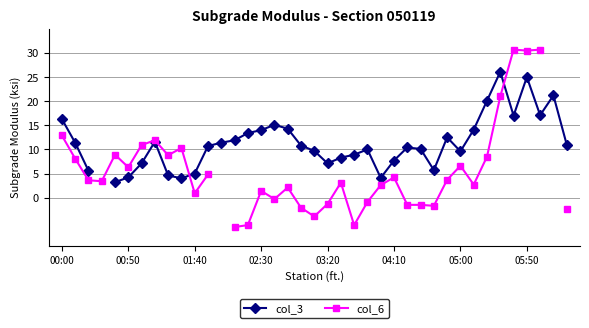

How many lines are shown in the chart?

2